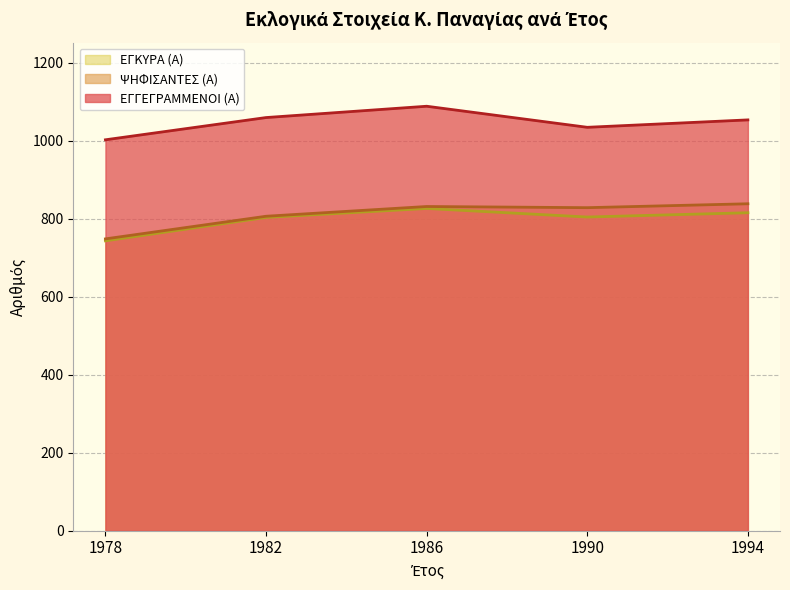

What is the sum of the ΕΓΚΥΡΑ (Α) values at 1990 and 1986?

1630